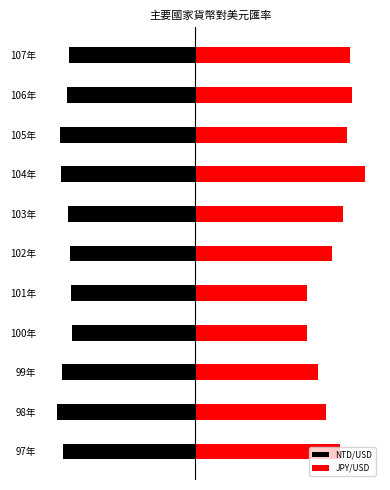

How many bars are there in total?

22